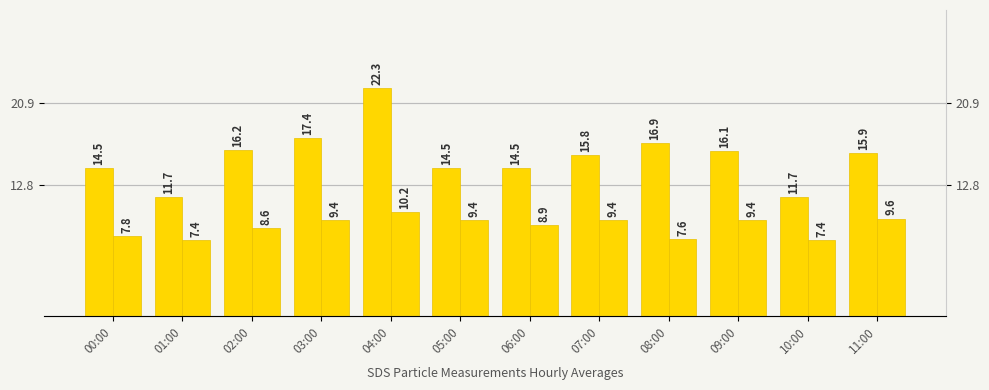

Rank the categories by SDS_P1 value from lowest to highest.

01:00, 10:00, 05:00, 06:00, 00:00, 07:00, 11:00, 09:00, 02:00, 08:00, 03:00, 04:00